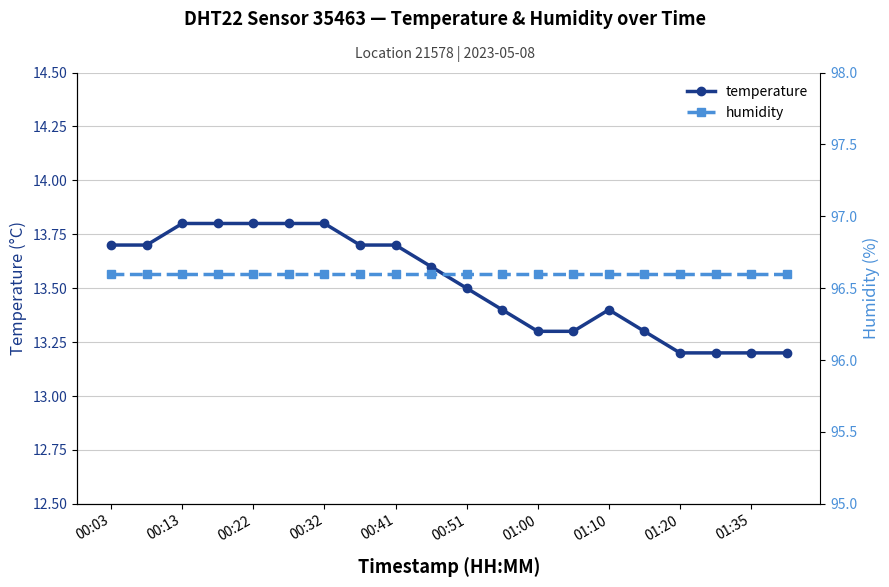

The temperature series shows 17.5 at 11. True or false?

False